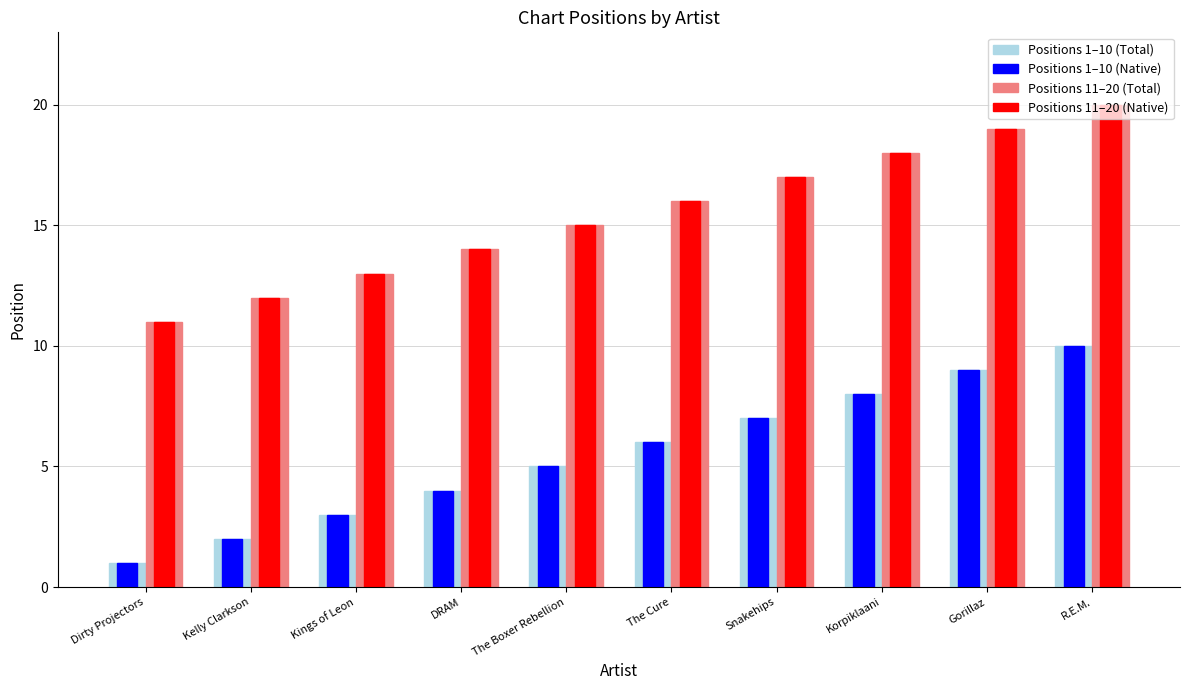

What is the label of the 8th bar from the right?

Kings of Leon